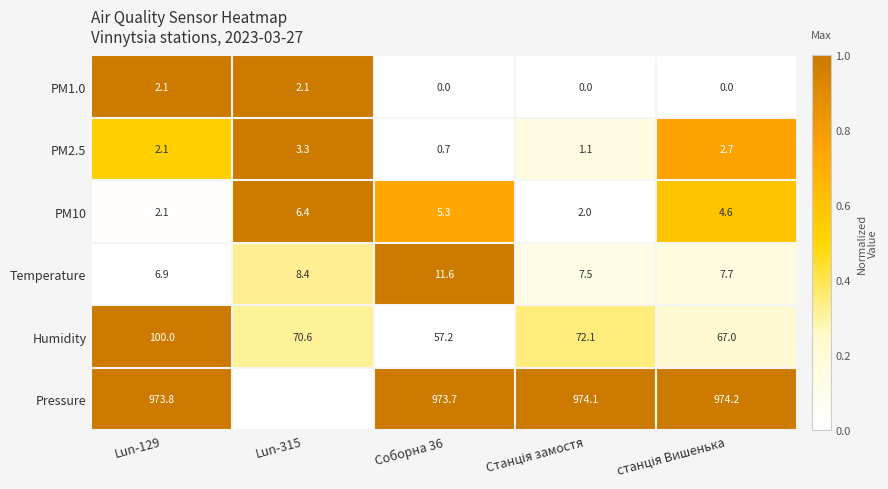

How many data points in PM2.5 are less than 2?

2